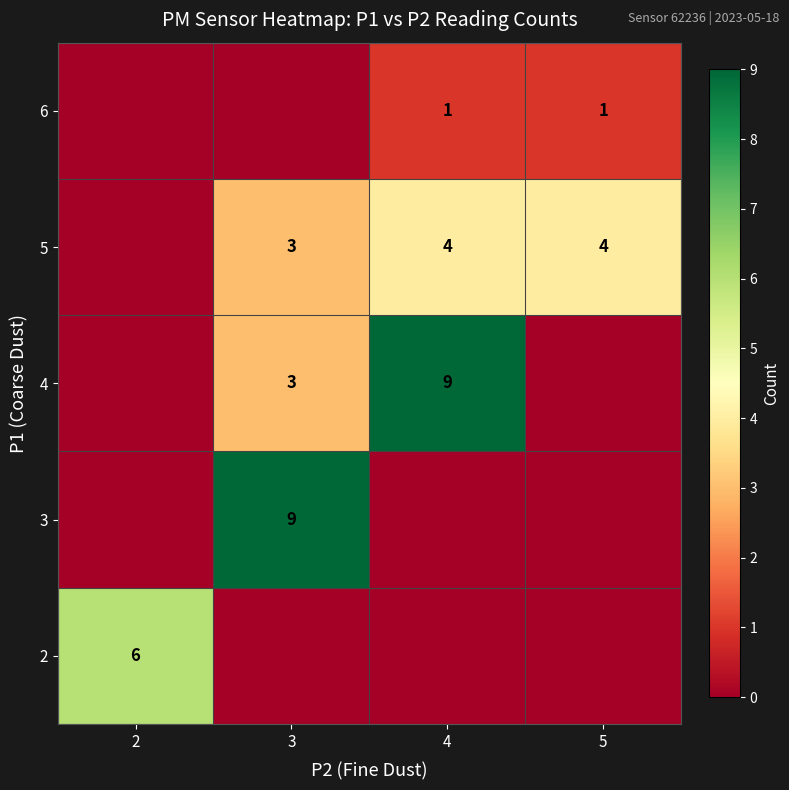

The 5 series shows 3 at 3. True or false?

True